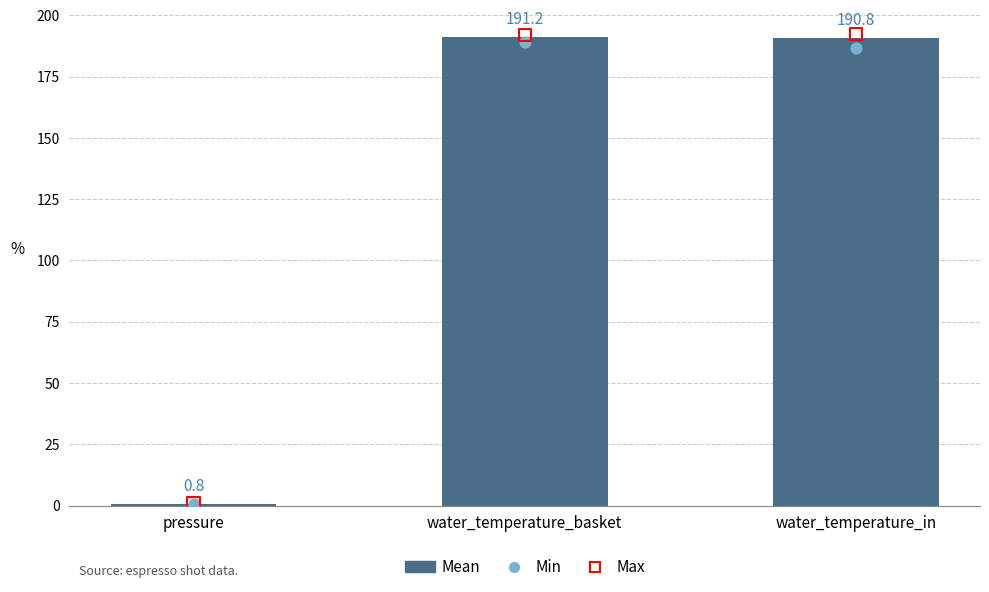

What are all the series names shown in the legend?

Mean, Min, Max